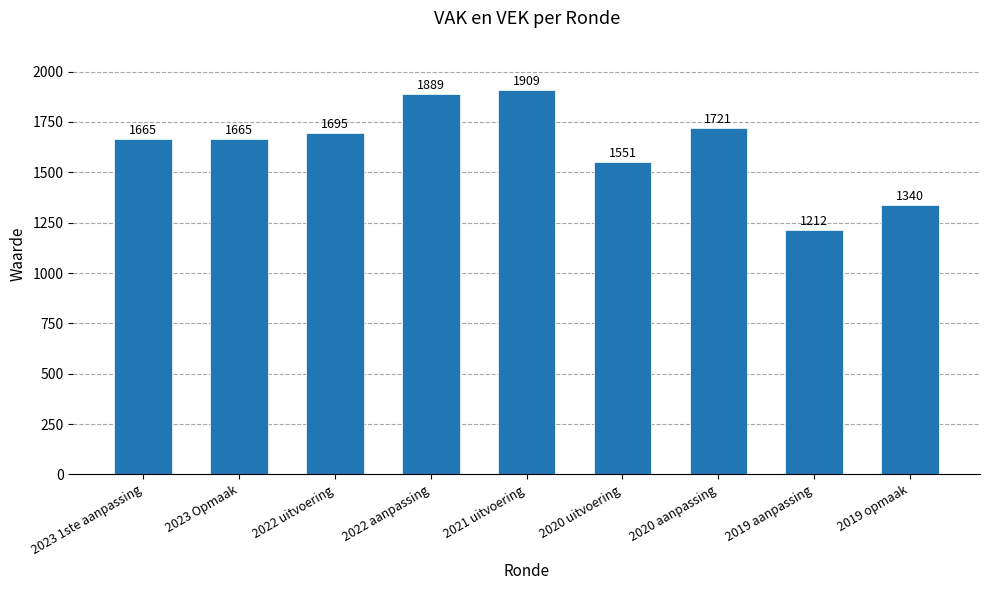

What is the difference between the second highest and second lowest values?

549